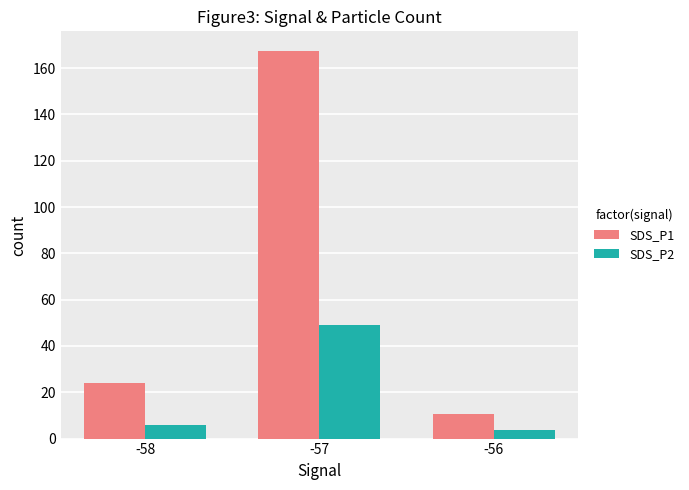

Reading right to left, extract all data points from this chart.

SDS_P1: 10.7	167.5	23.8
SDS_P2: 3.5	49.3	6.0